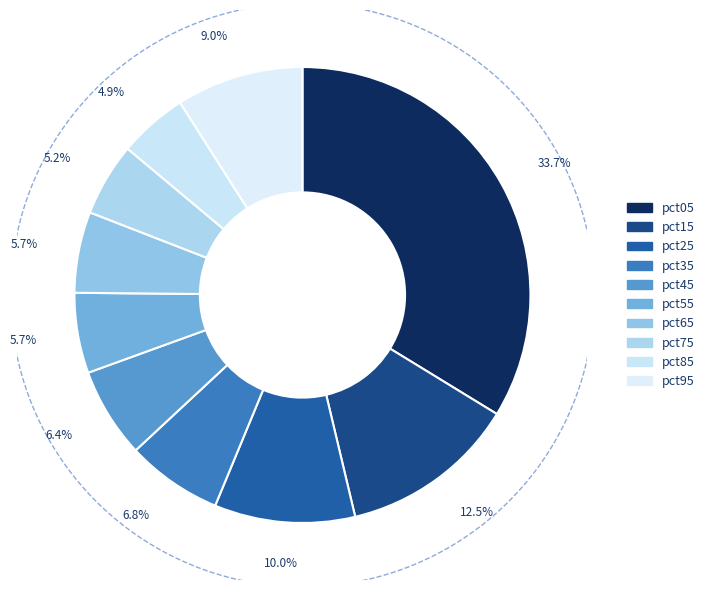

To the nearest percent, what is the difference between the largest and smallest slice percentages?

29%